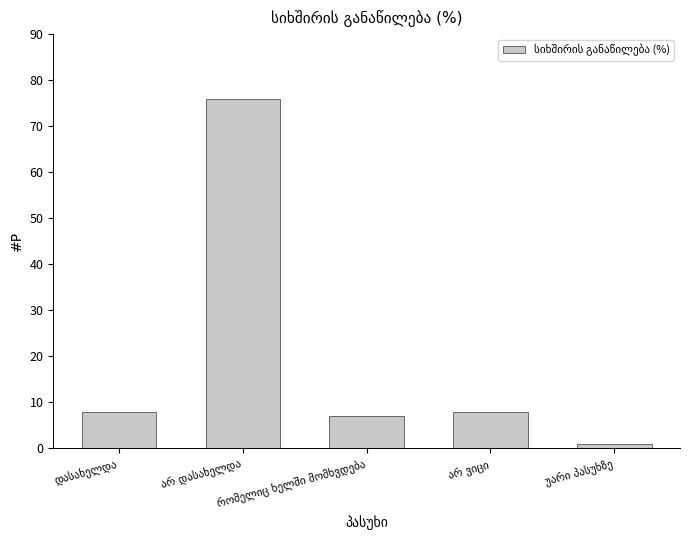

What is the maximum value shown in the chart?

76